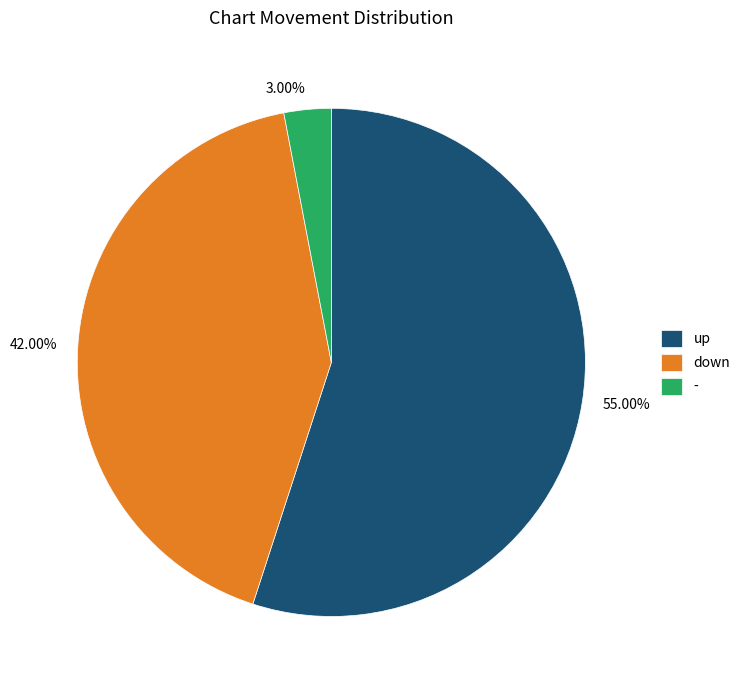

What is the total percentage of down and up?

97.0%